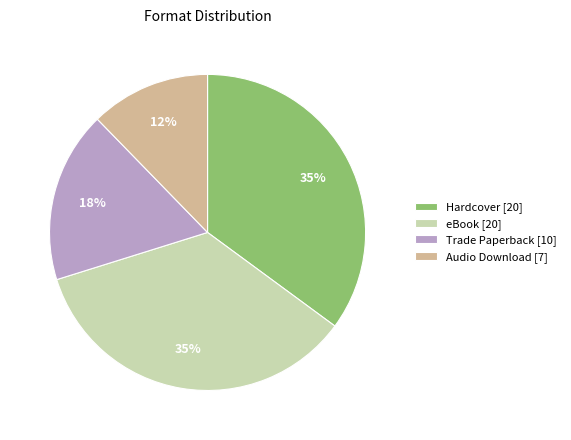

Is the sum of Audio Download [7] and eBook [20] greater than half?

No